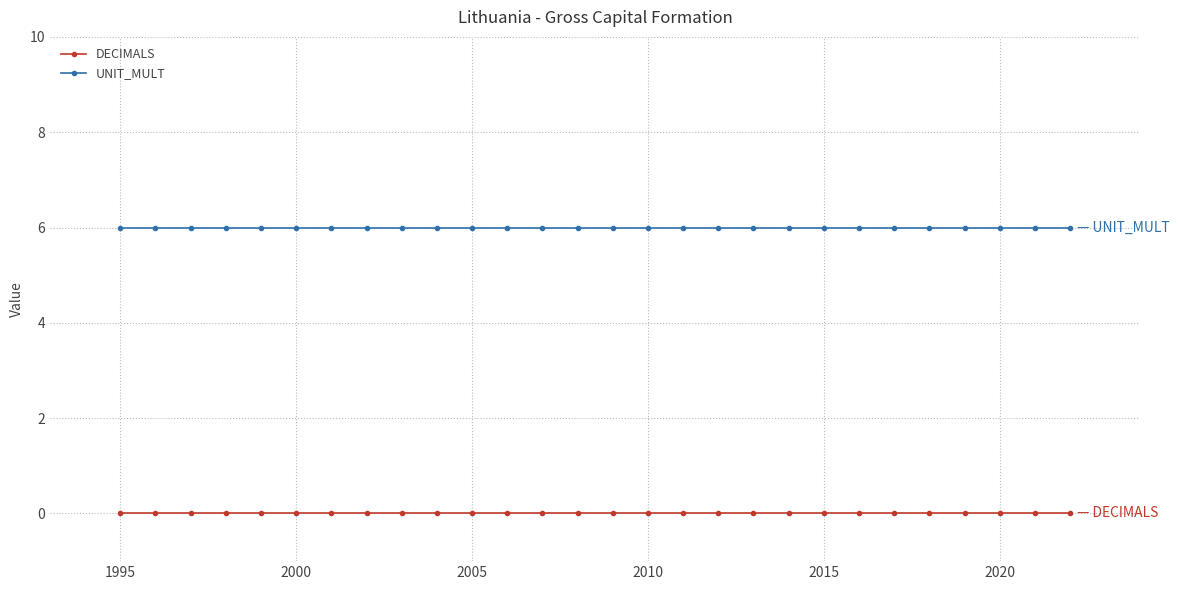

Reading left to right, transcribe all the data shown in this chart.

DECIMALS: 0	0	0	0	0	0	0	0	0	0	0	0	0	0	0	0	0	0	0	0	0	0	0	0	0	0	0	0
UNIT_MULT: 6	6	6	6	6	6	6	6	6	6	6	6	6	6	6	6	6	6	6	6	6	6	6	6	6	6	6	6